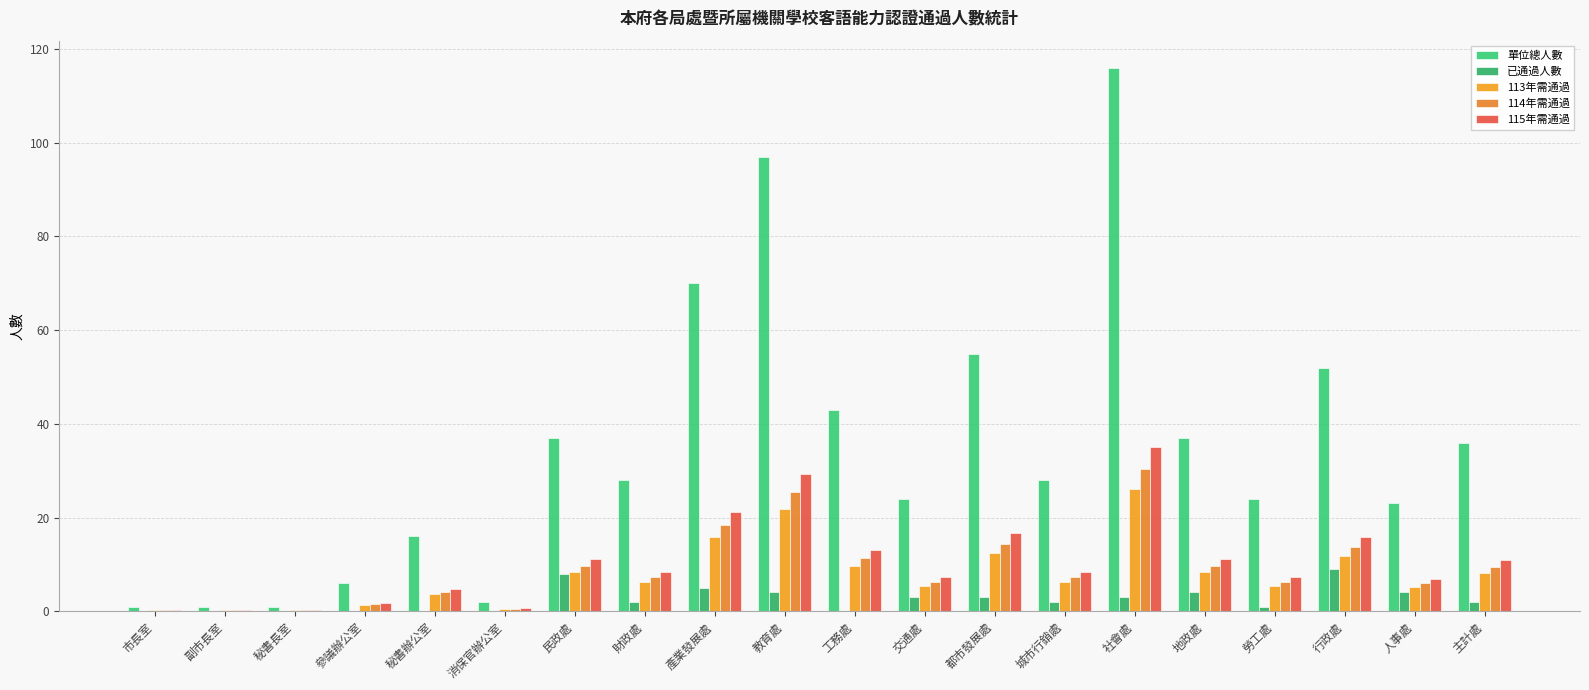

Count the number of data series in this chart.

5